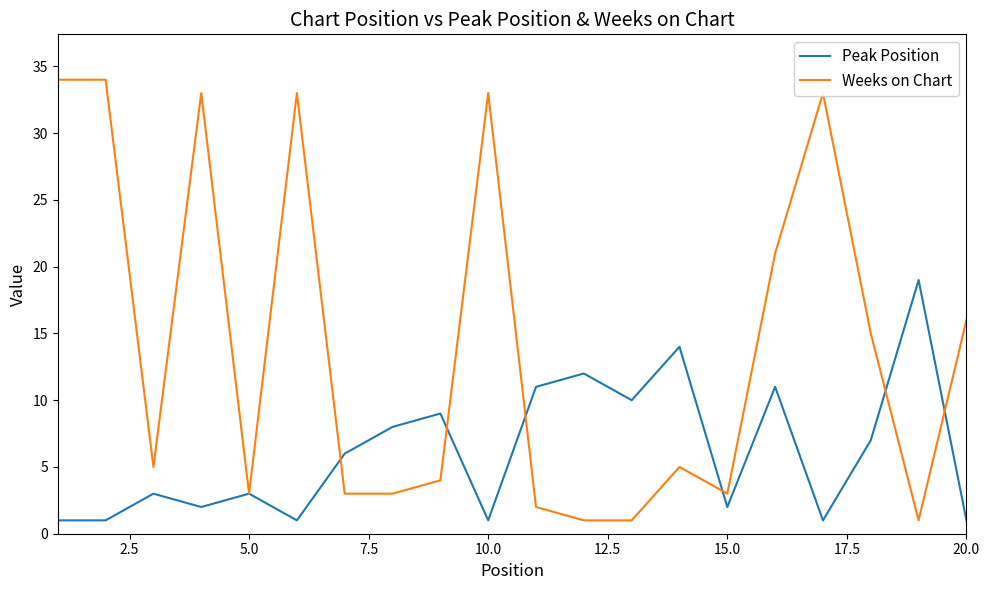

Which series has the widest spread of values?

Weeks on Chart